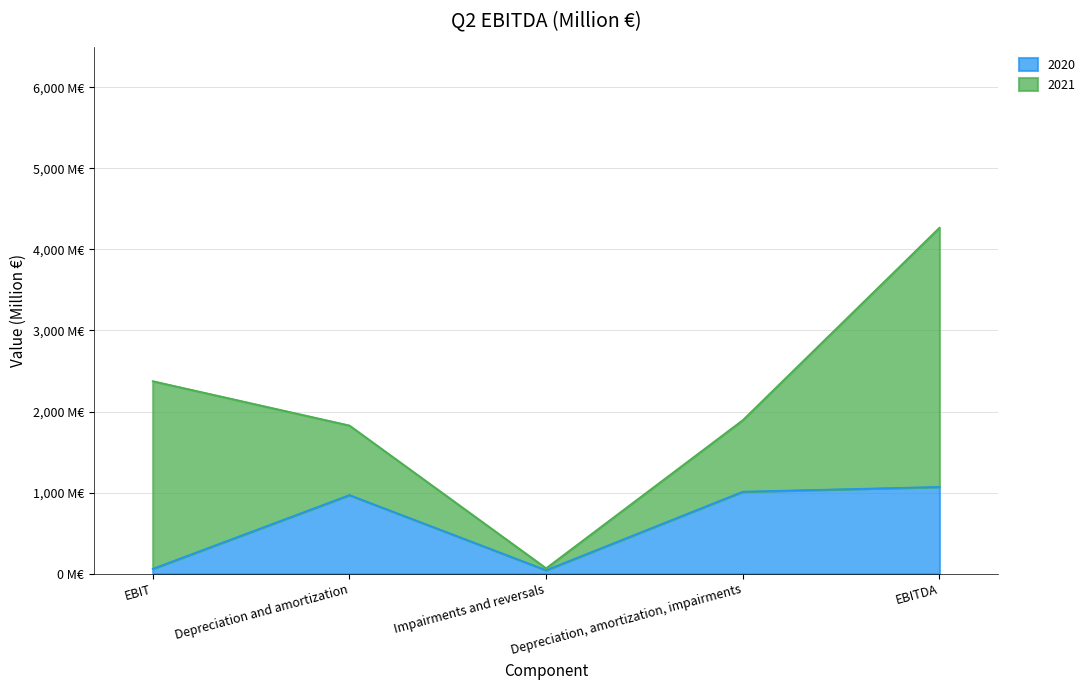

True or false: the data shows 1070 at EBITDA.

True